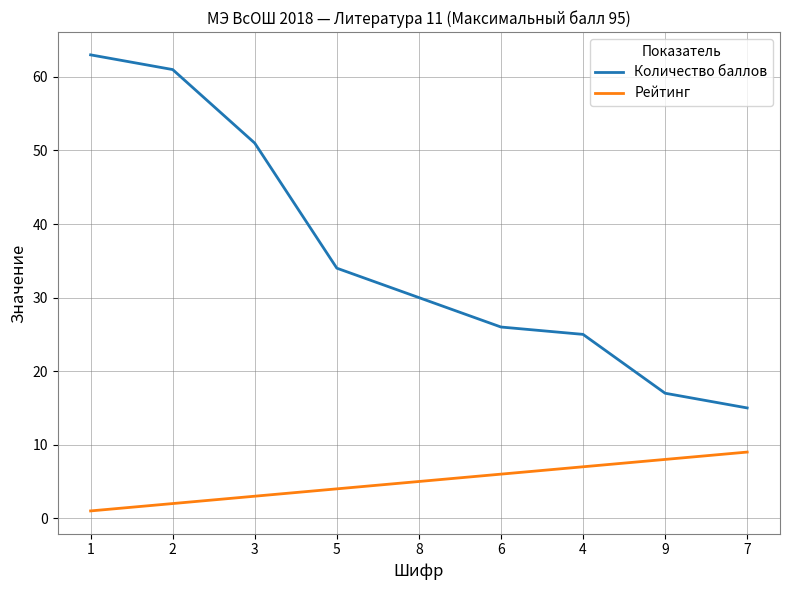

True or false: Рейтинг and Количество баллов intersect in this chart.

False